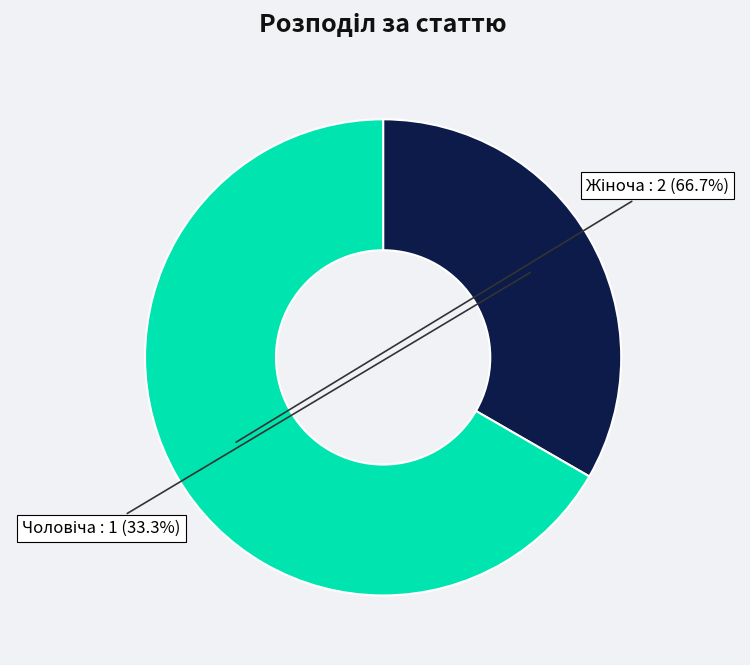

Does any single category account for the majority?

Yes